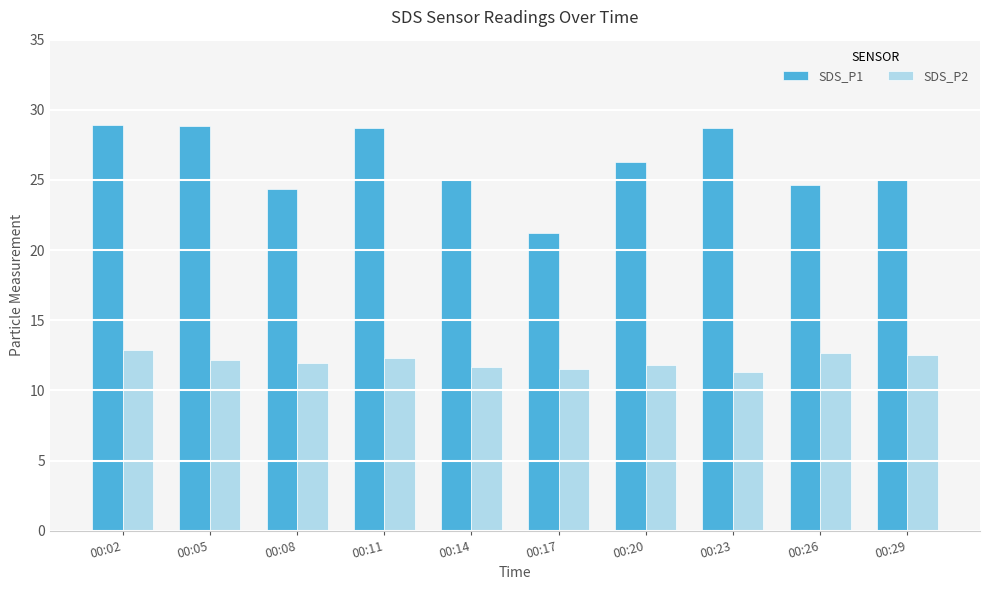

List the series in order of their overall mean, lowest first.

SDS_P2, SDS_P1